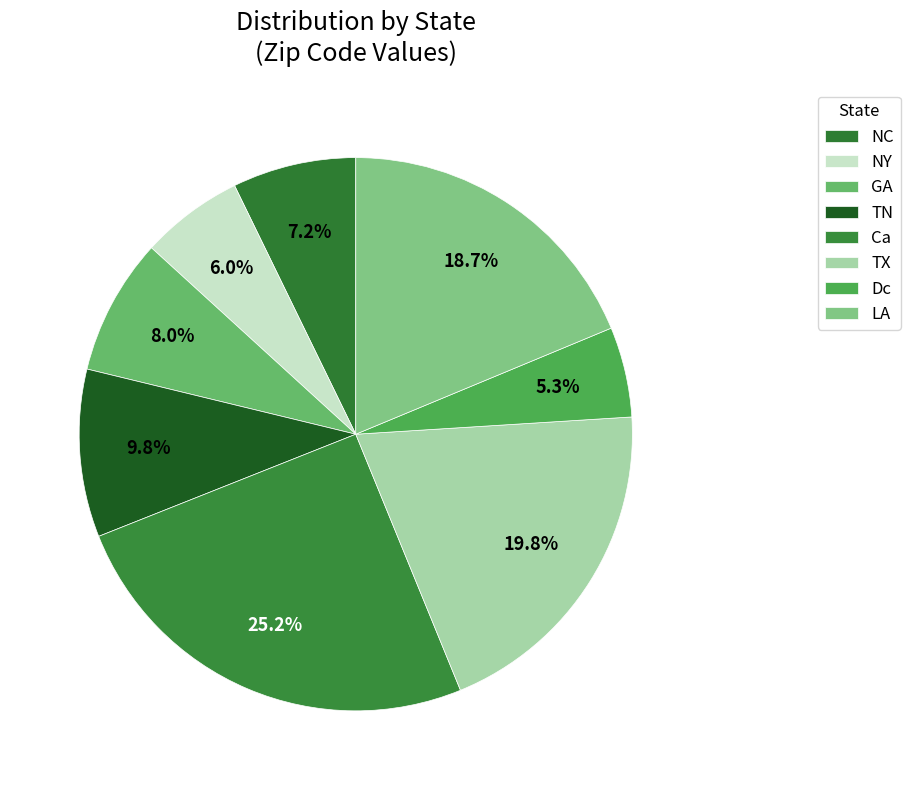

How many segments does this pie chart have?

8